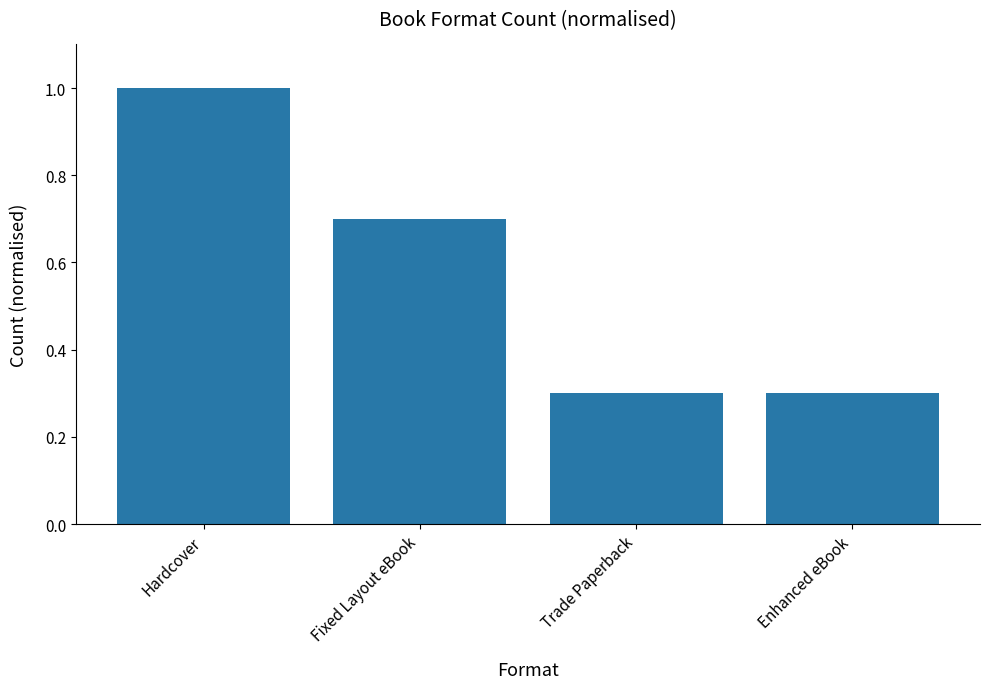

Reading left to right, transcribe all the data shown in this chart.

1.0	0.7	0.3	0.3